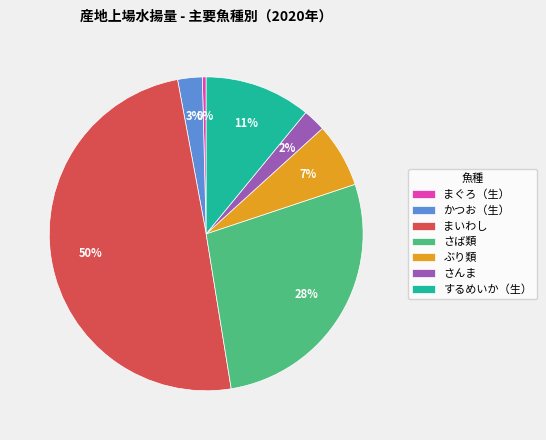

What is the smallest slice in the pie chart?

まぐろ（生）